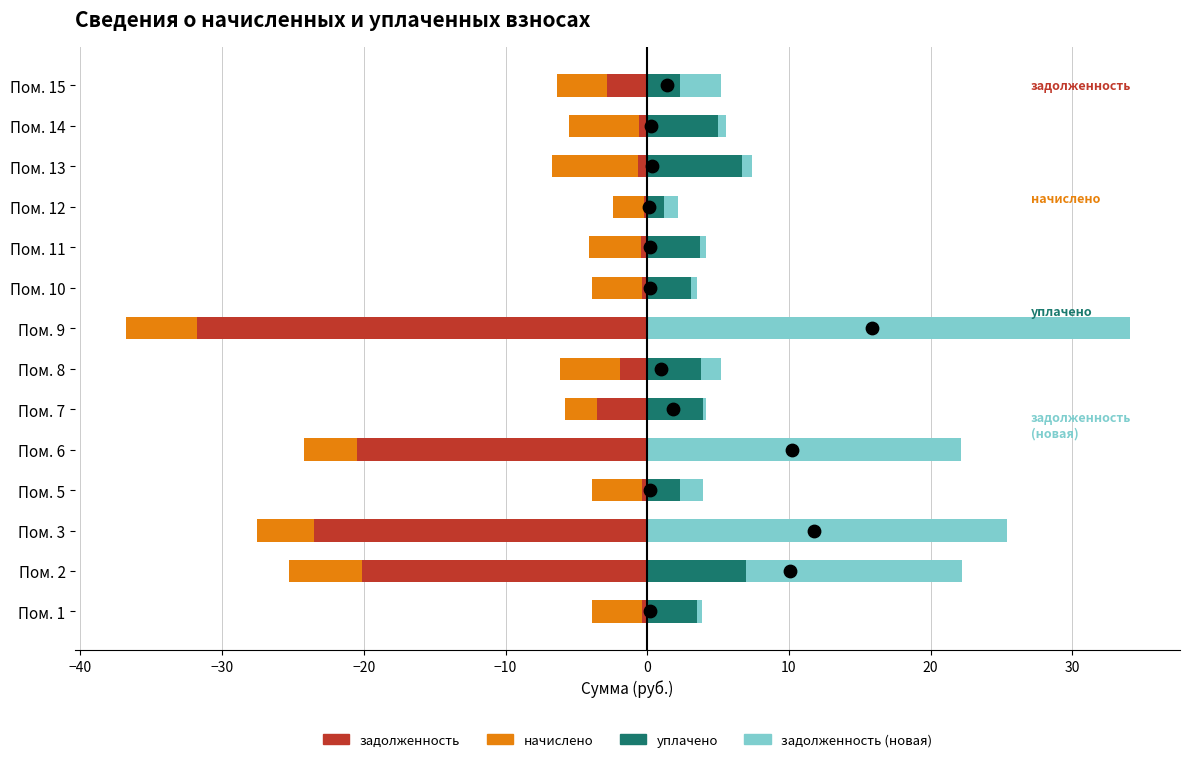

Which series contains the lowest Y value?

задолженность